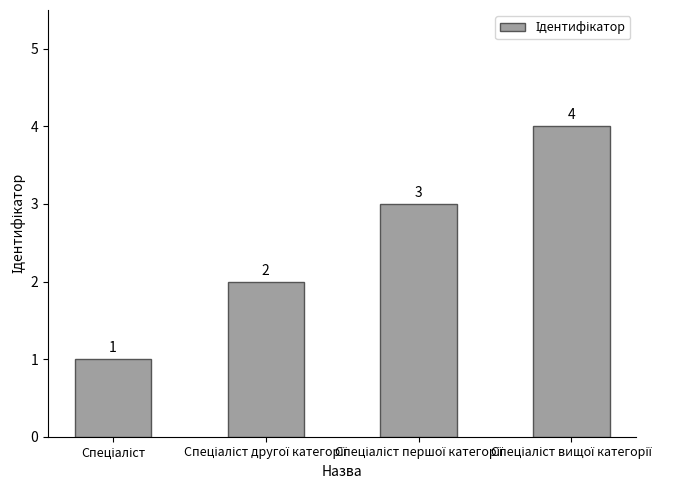

Count the values in the range 2 to 4.

3